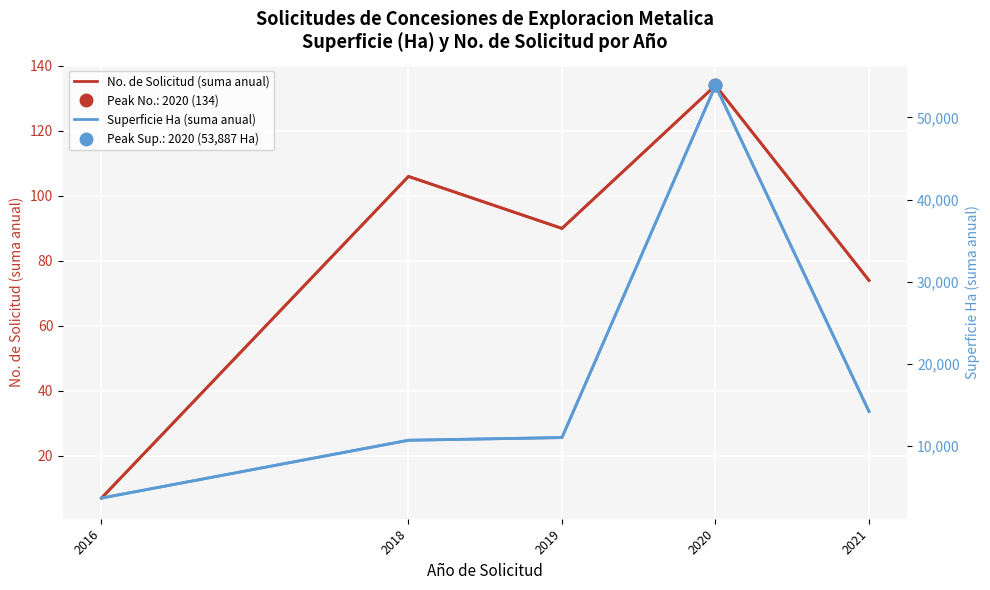

Which series has the widest spread of values?

Superficie Ha (suma anual)